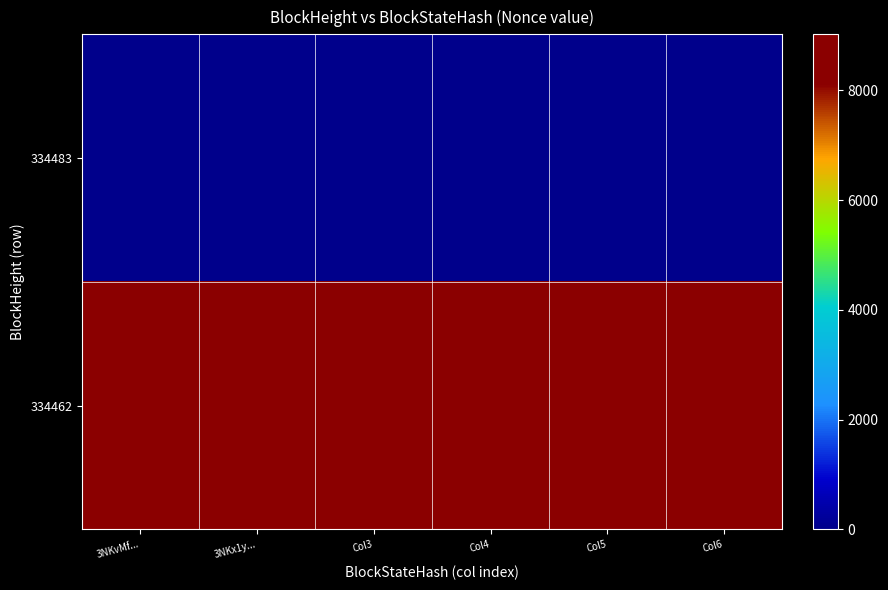

At which category is the sum across all series the highest?

3NKvMf...